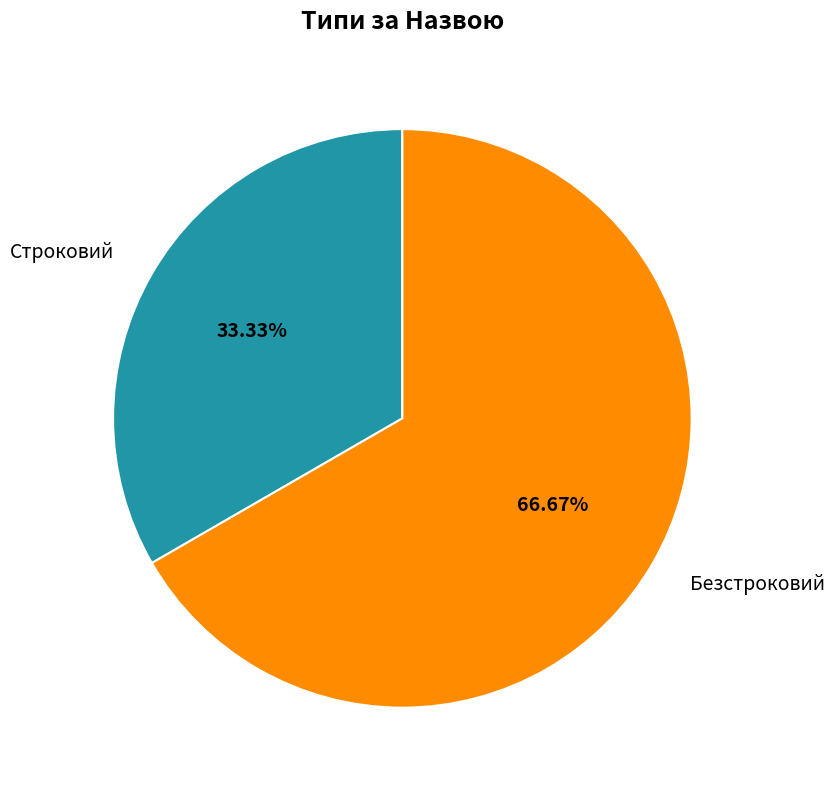

Which category has the biggest portion of the pie?

Безстроковий